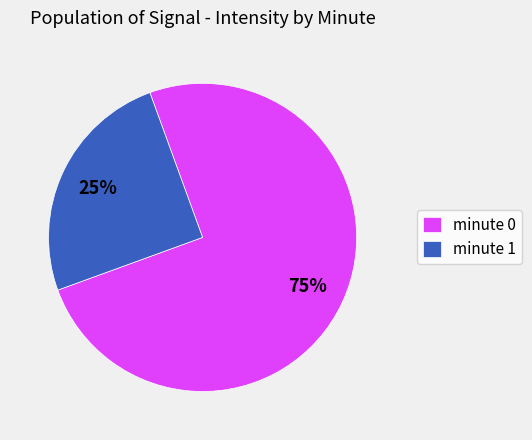

The minute 0 slice represents 75% of the pie. True or false?

True